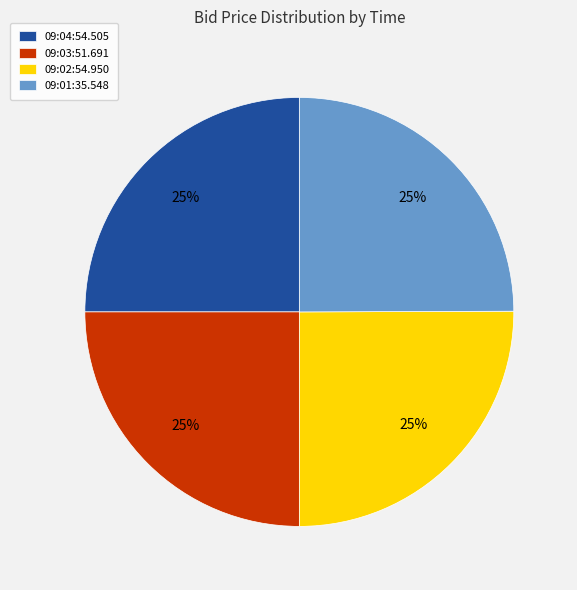

To the nearest percent, what percentage of the pie is 09:04:54.505?

25%